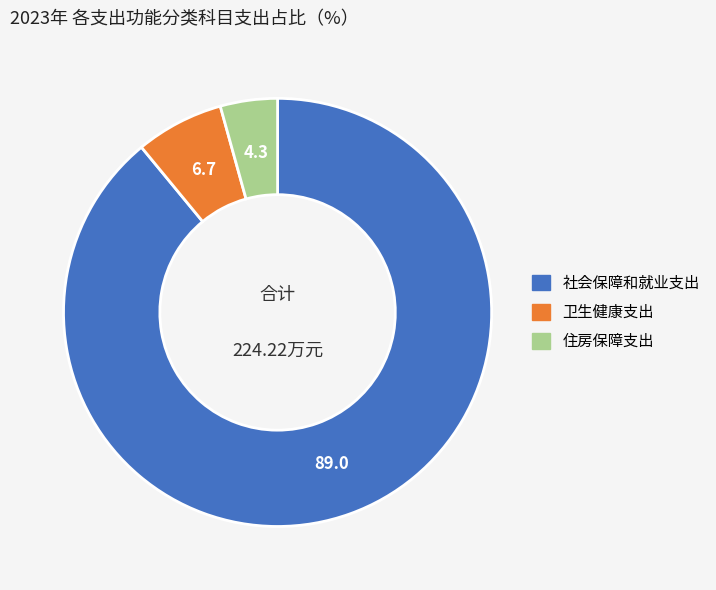

True or false: 社会保障和就业支出 accounts for 96% of the total.

False